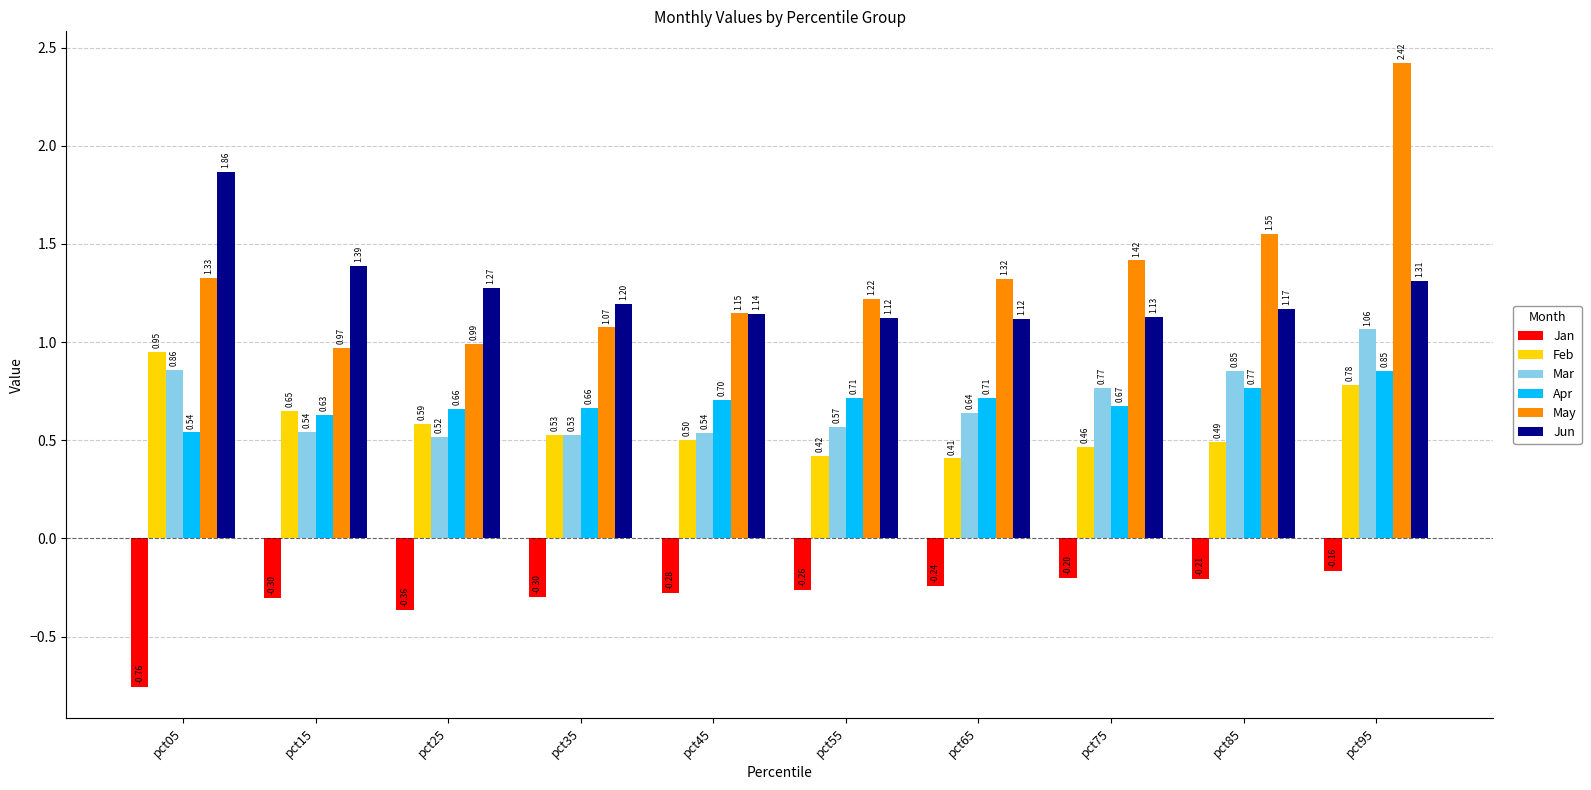

What is the average value of the Mar series?

0.7